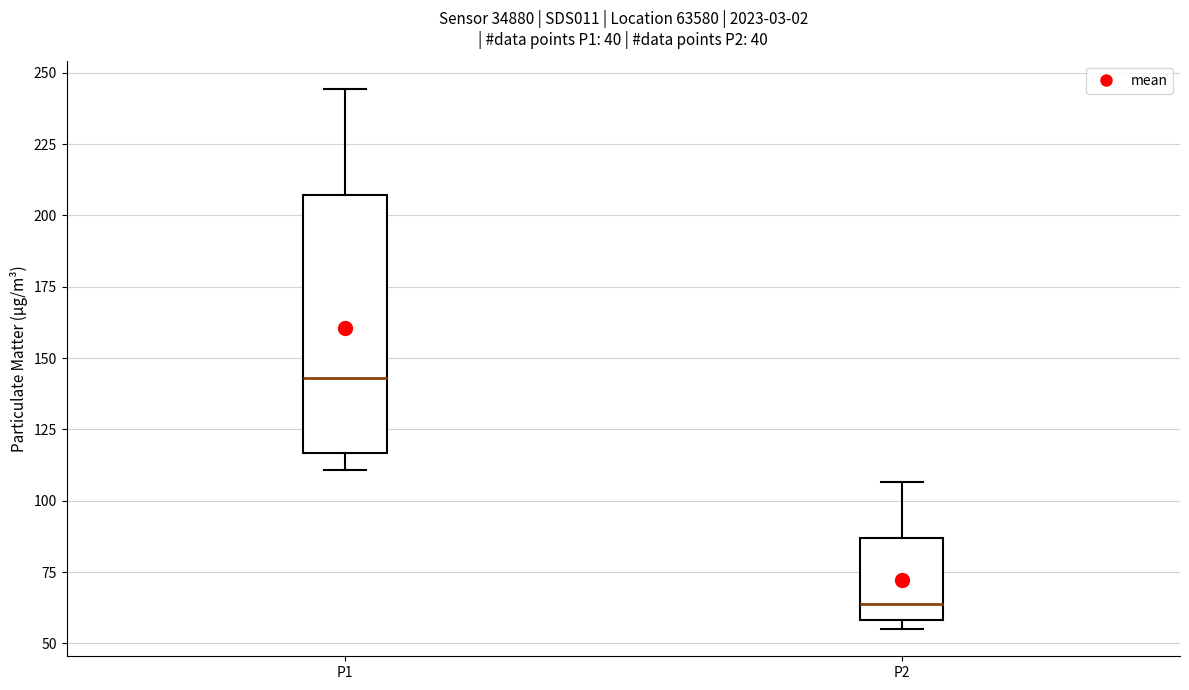

Where is the upper edge of the box for P1 on the y-axis? The values are not printed on the chart, so give them approximately, as read against the axis.

205